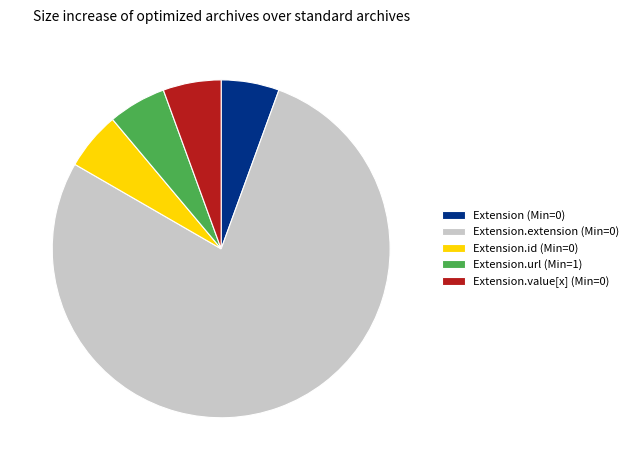

What is the largest slice in the pie chart?

Extension.extension (Min=0)